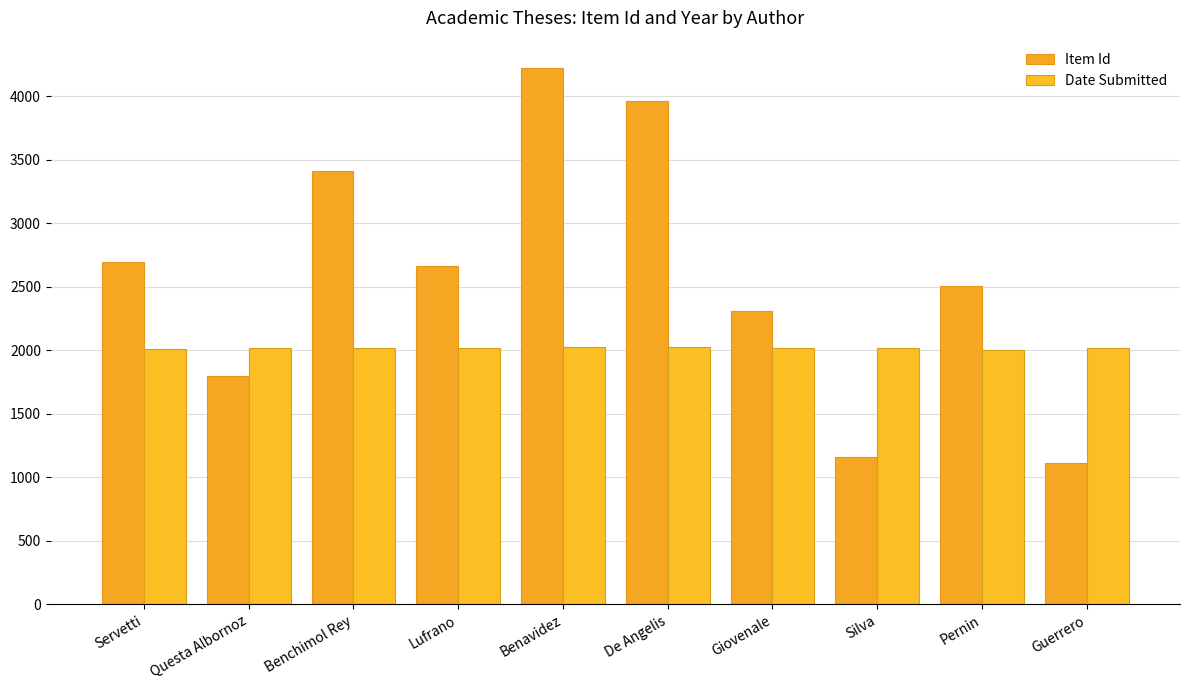

How many data points in Item Id are less than 2667?

5